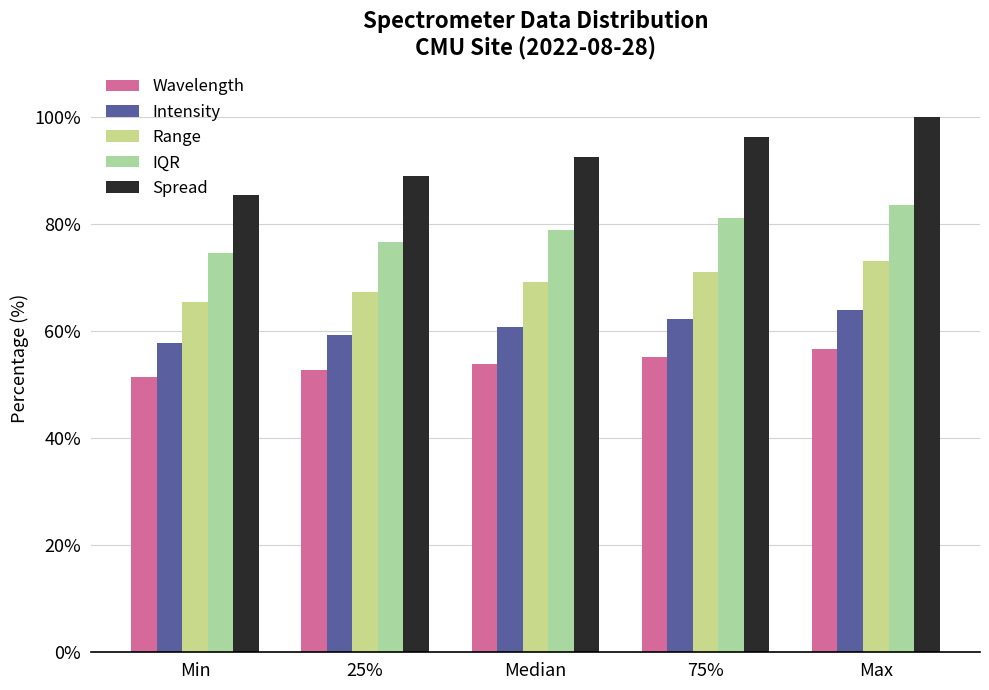

How many categories are shown in the chart?

5